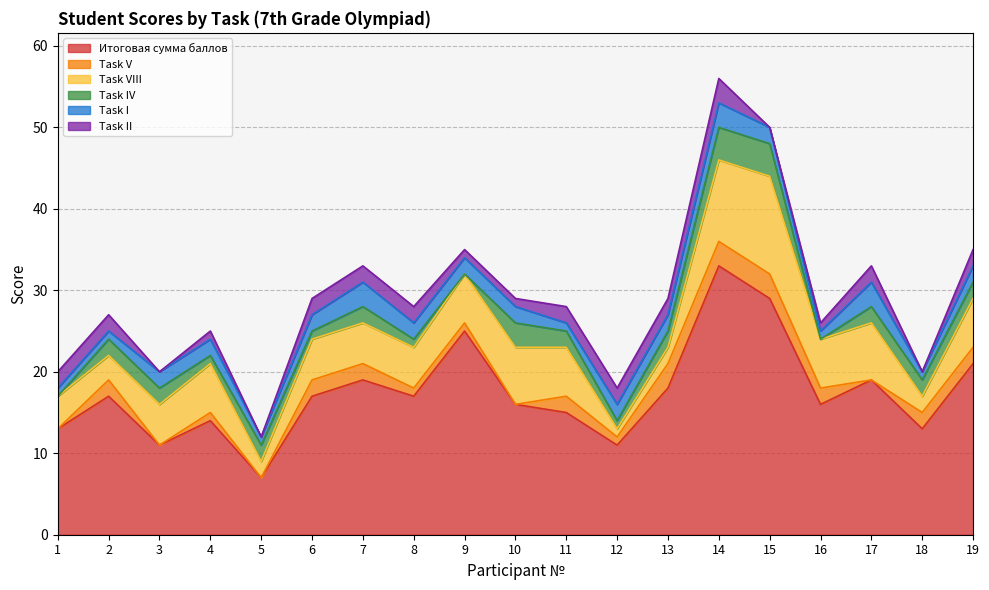

Which series has the largest total across all categories?

Итоговая сумма баллов